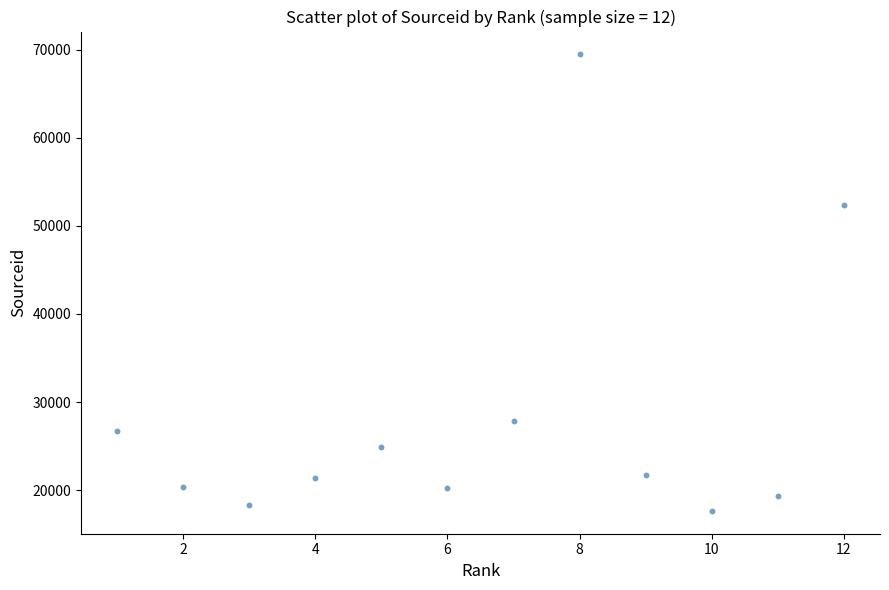

What Y value in the scatter plot is closest to 43552?

52374